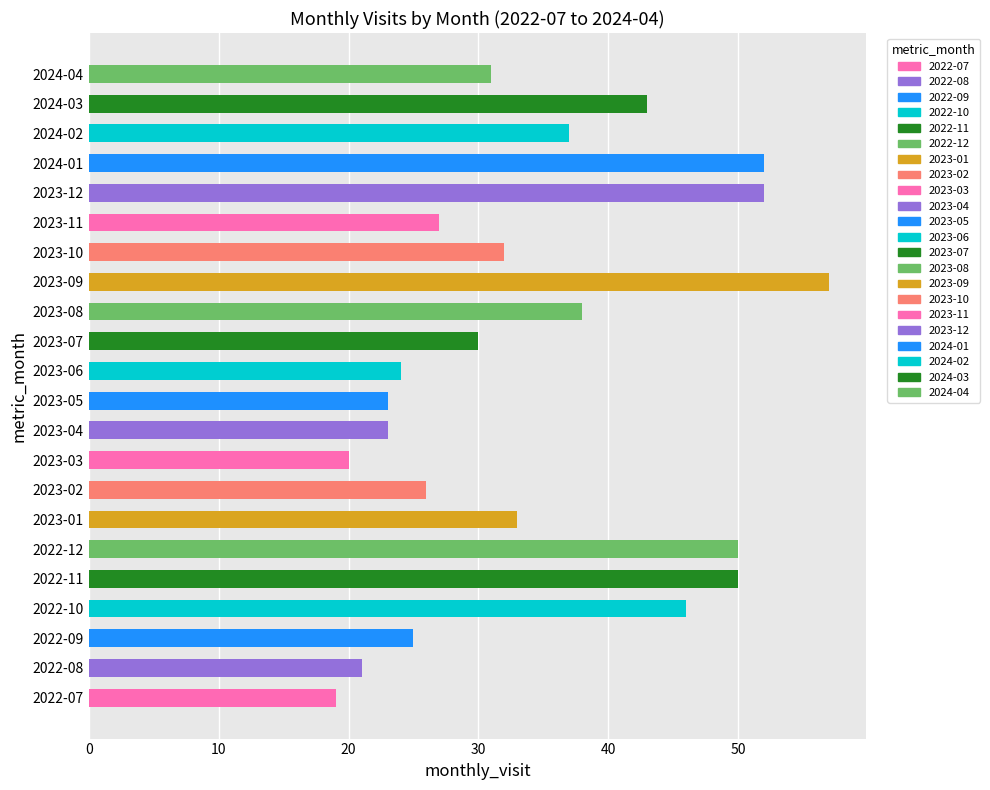

Is it true that the value at 2024-02 is 37?

True